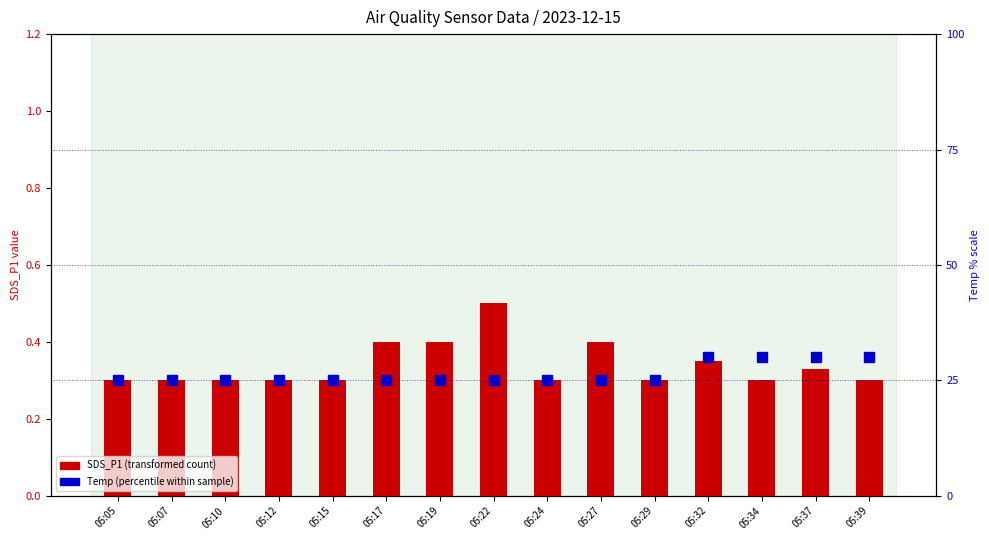

What is the average value of the Temp (normalized) series?

26.3